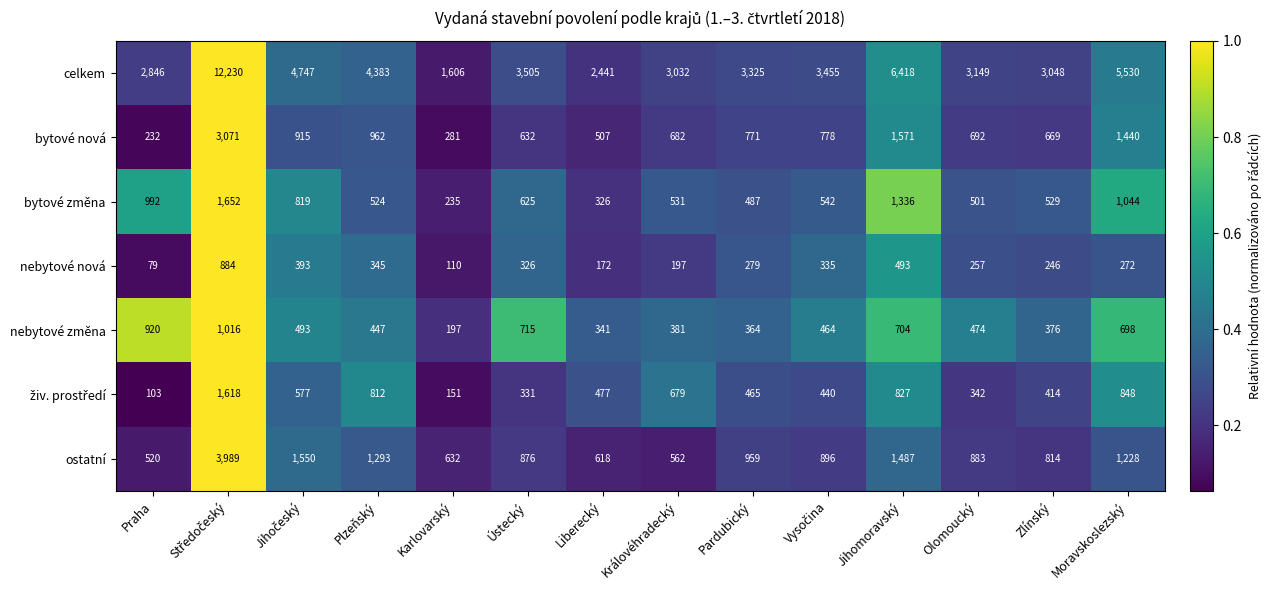

The ostatní series shows 1022 at Karlovarský. True or false?

False